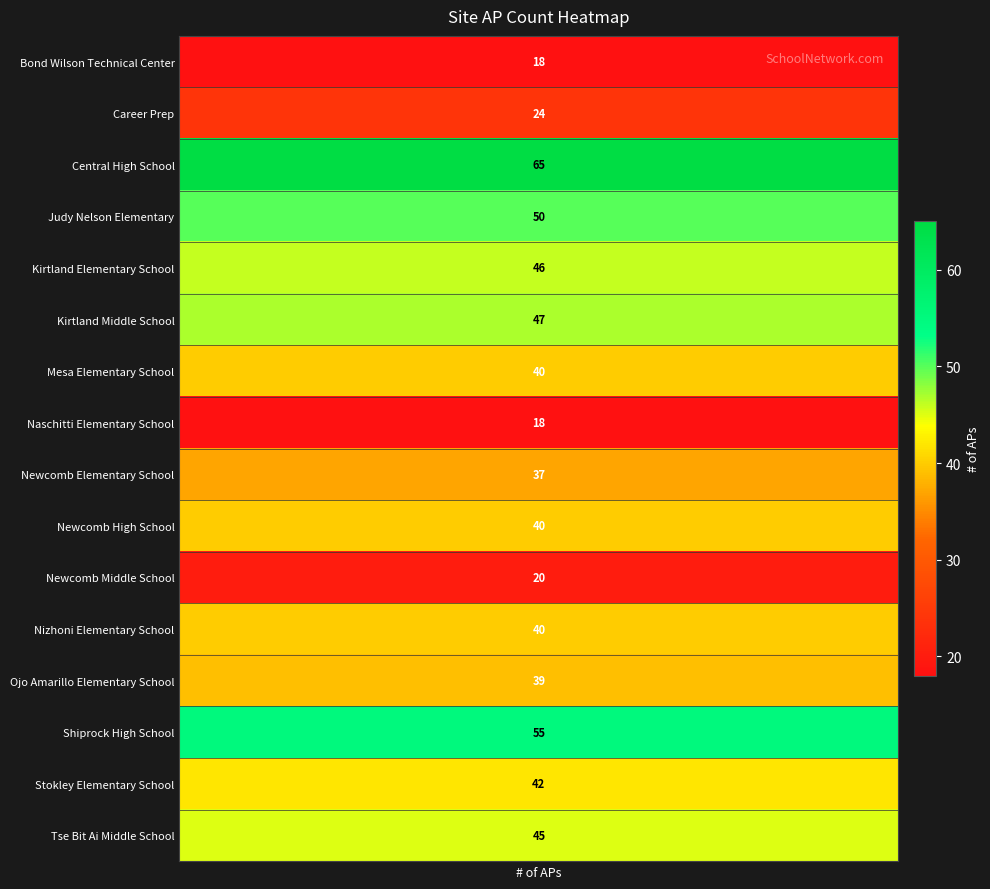

True or false: the data shows 40 at 11.

True